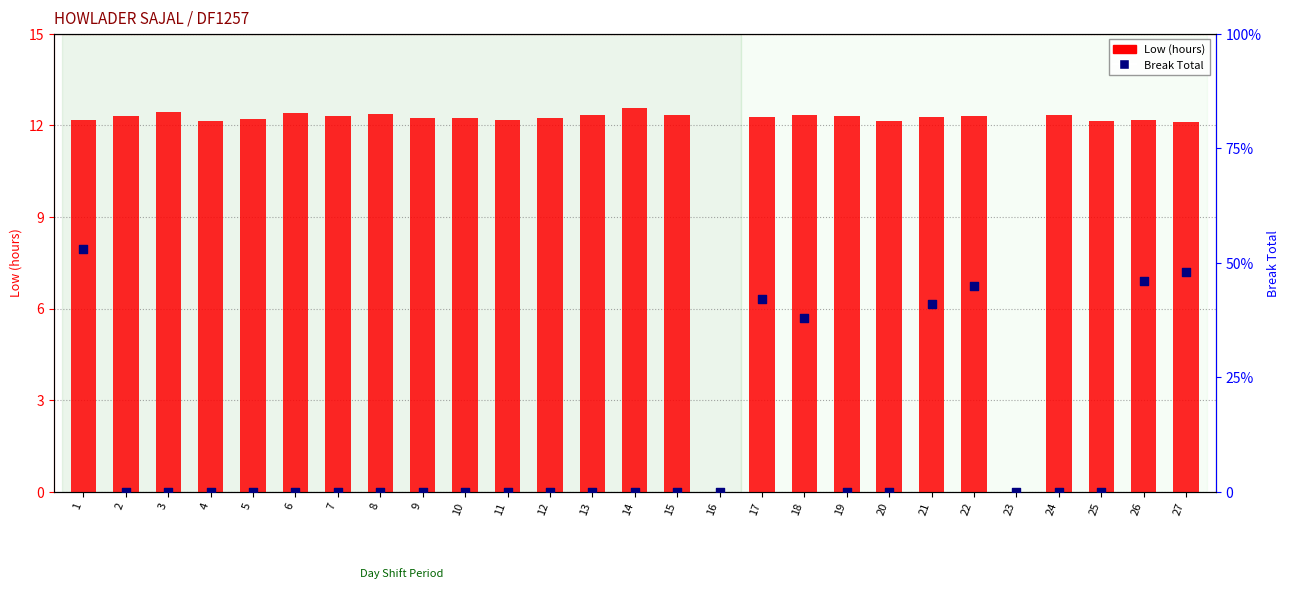

What are all the series names shown in the legend?

Low (hours), Break Total